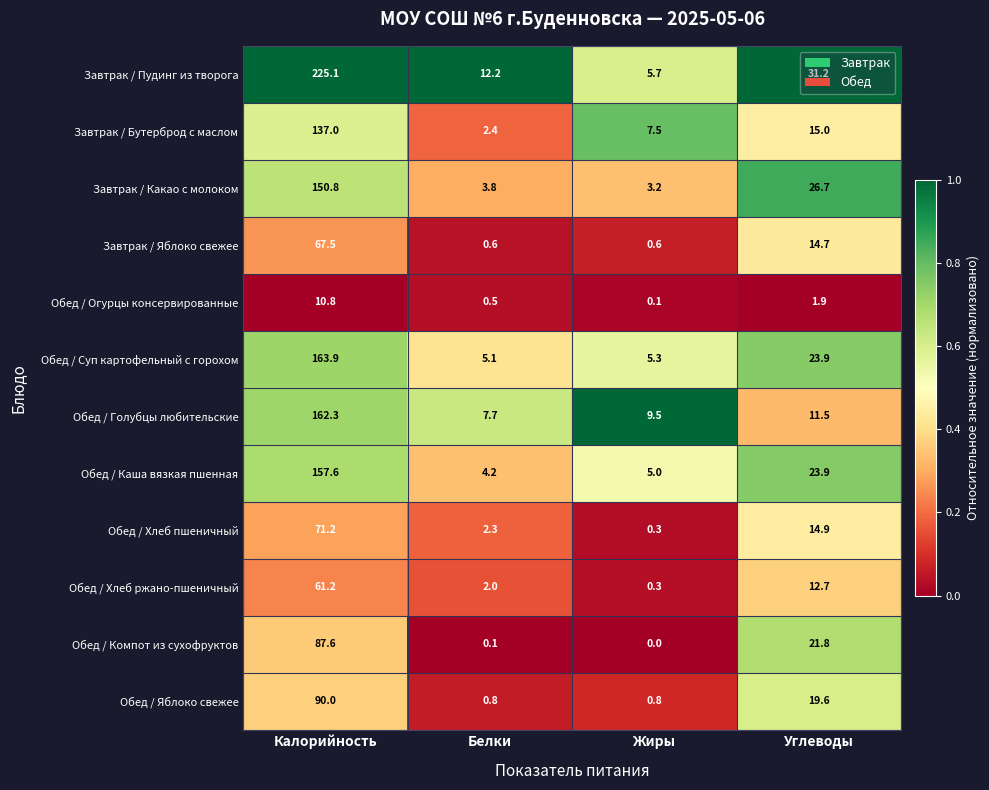

What is the sum of all Обед / Хлеб ржано-пшеничный values?

76.2